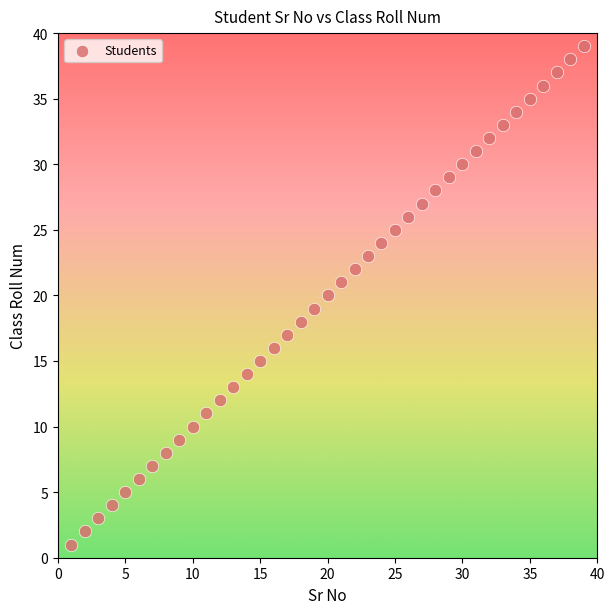

What is the range of X values (max minus min)?

38